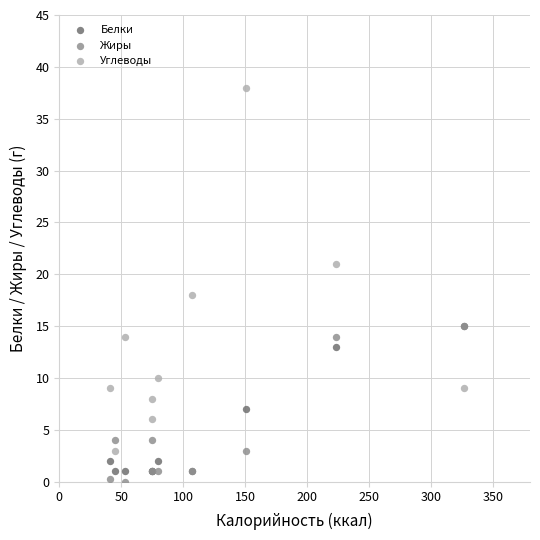

Across all series, what Y value is closest to 19?

18.0